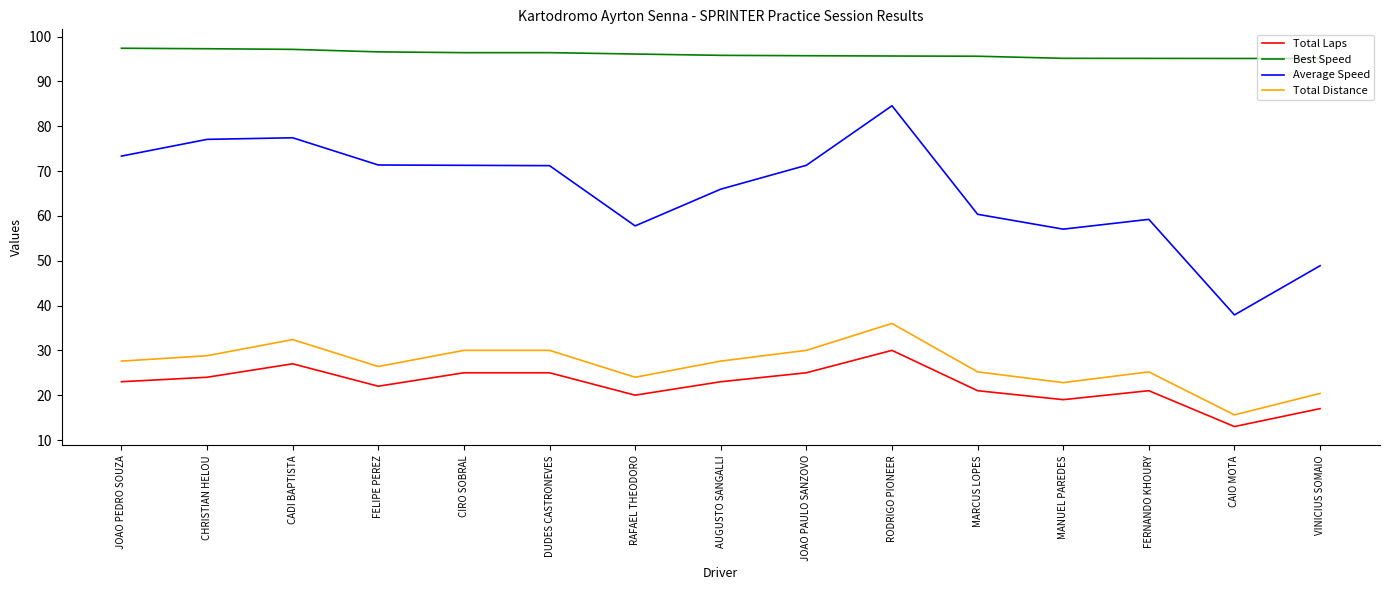

What position from the left is AUGUSTO SANGALLI?

8